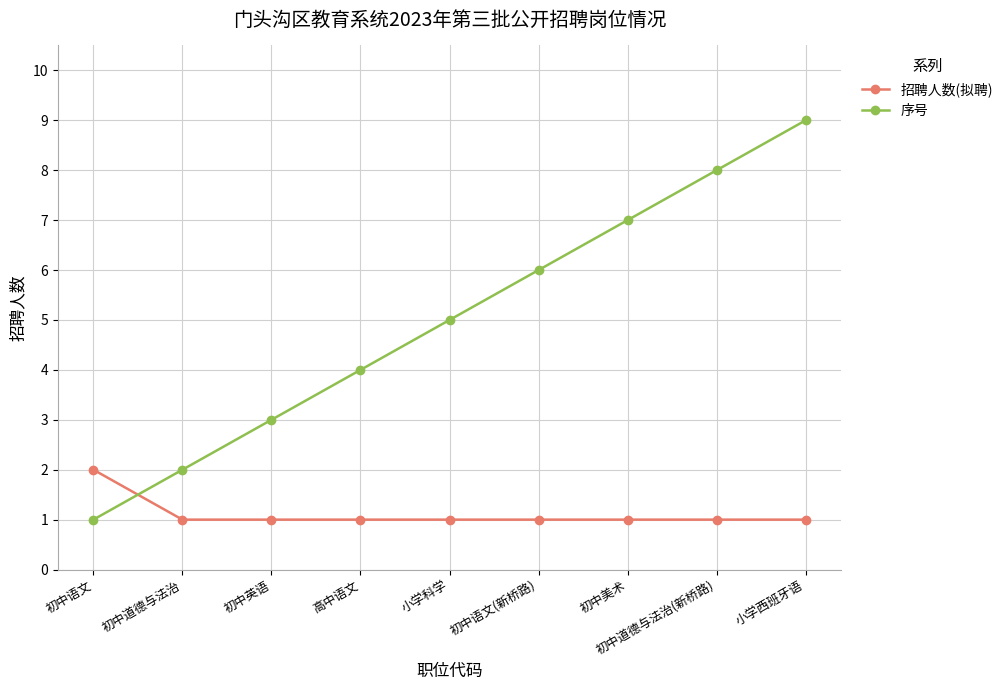

Where do 招聘人数(拟聘) and 序号 first cross each other?

初中语文 and 初中道德与法治